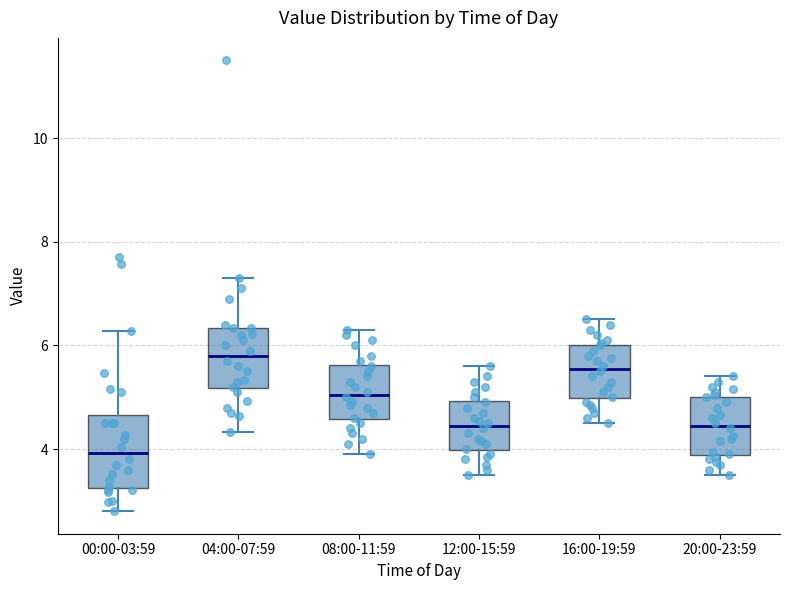

Which box has the highest median line?

04:00-07:59